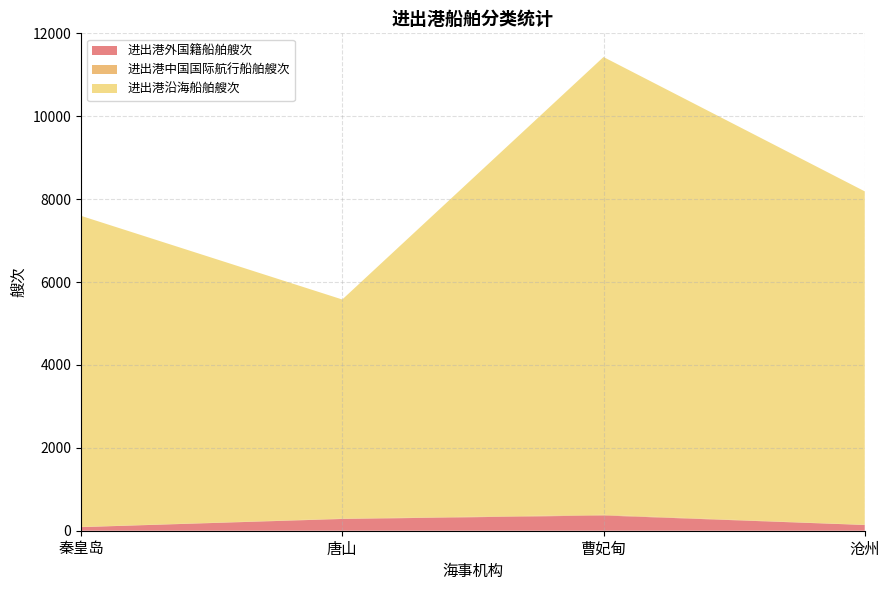

Reading left to right, what are all the values shown in this chart?

进出港外国籍船舶艘次: 87	284	368	139
进出港中国国际航行船舶艘次: 4	9	16	4
进出港沿海船舶艘次: 7506	5286	11045	8045